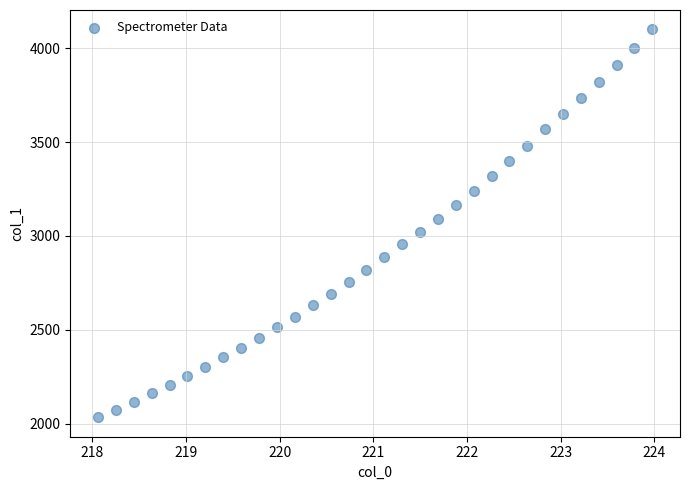

What is the range of X values (max minus min)?

5.9